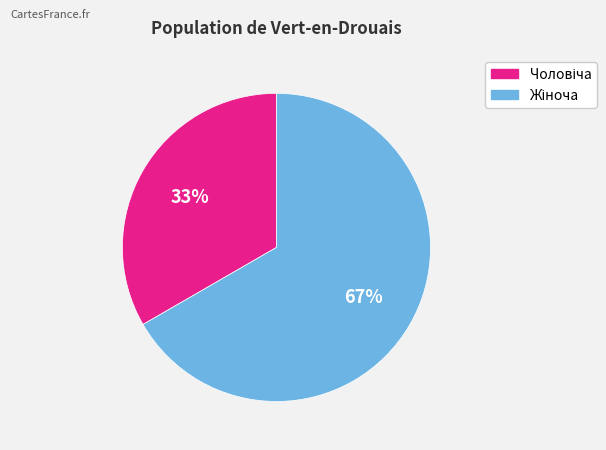

Count the number of slices in the pie.

2